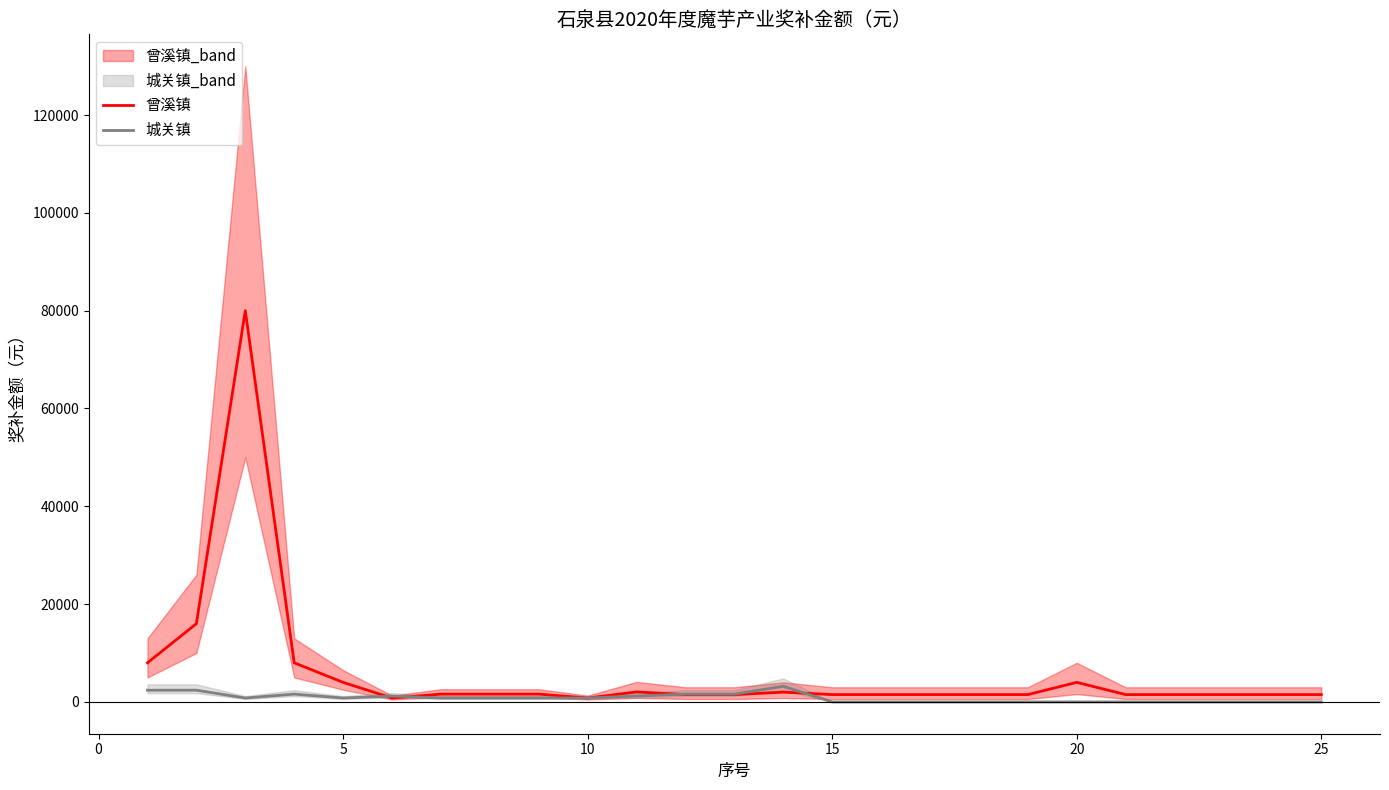

What is the difference between the second highest and second lowest values in the 城关镇 series?

2400